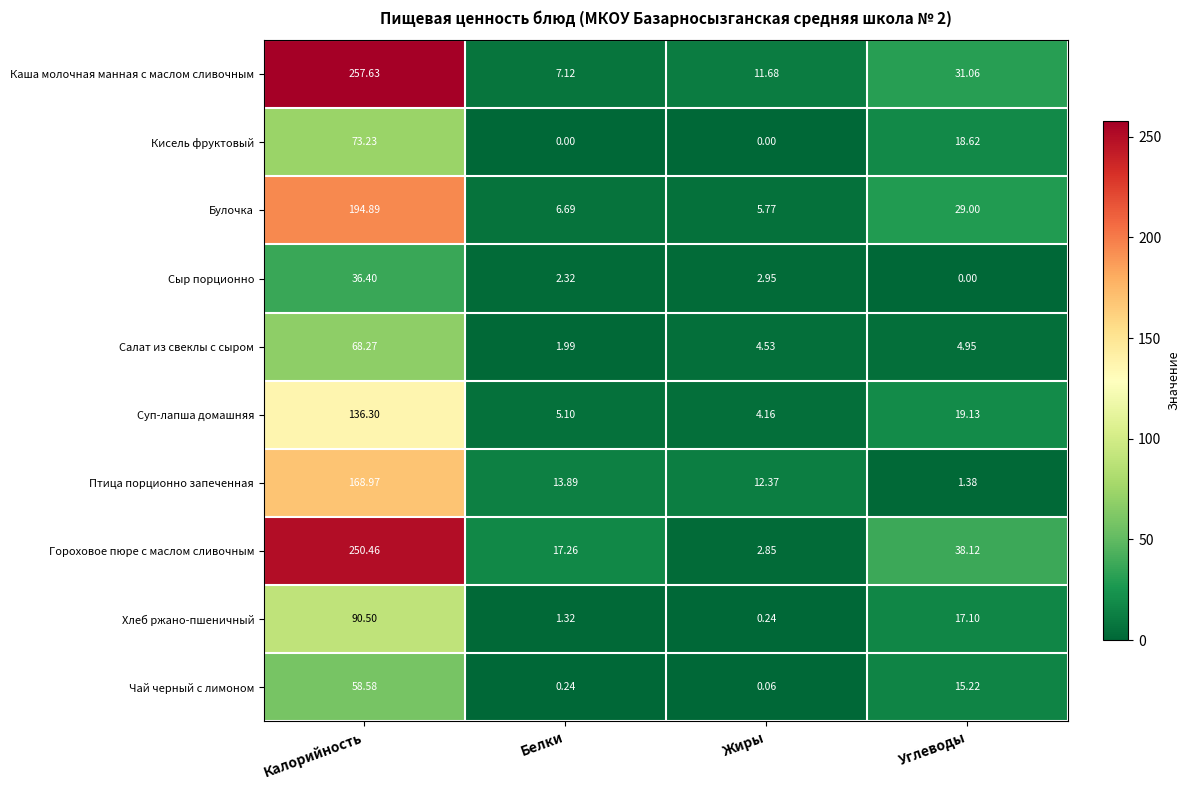

Is the value of Булочка at Белки greater than the value of Чай черный с лимоном at Калорийность?

No